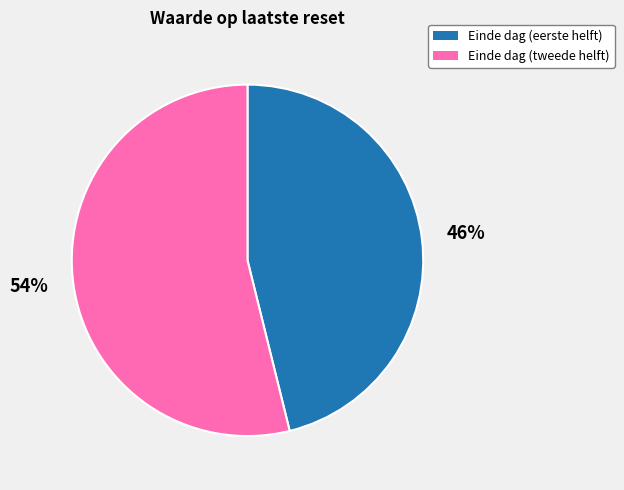

Does any single category account for the majority?

Yes